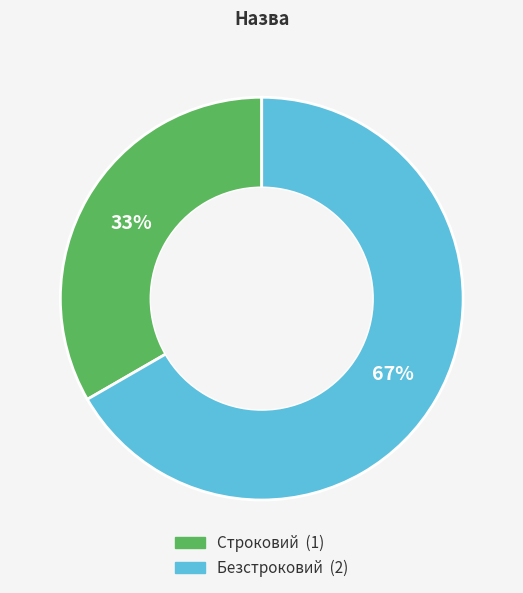

What percentage is the Безстроковий slice, to the nearest percent?

67%